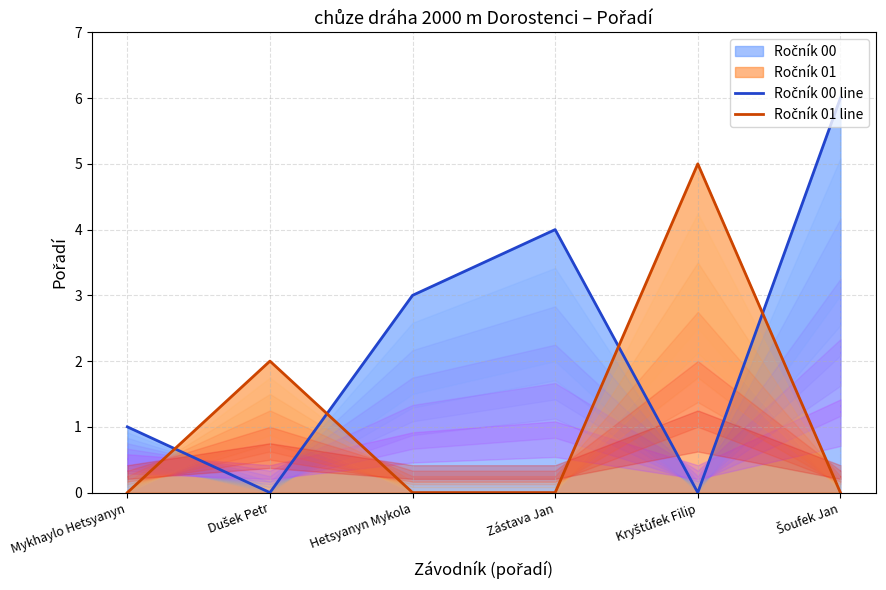

Between which two adjacent categories do Ročník 01 line and Ročník 00 line first intersect?

Mykhaylo Hetsyanyn and Dušek Petr